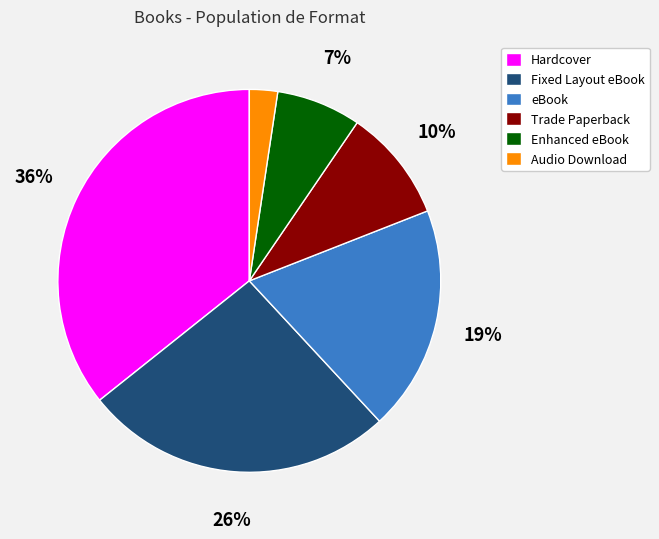

What is the ratio of the value at Hardcover to the value at Fixed Layout eBook?

1.4